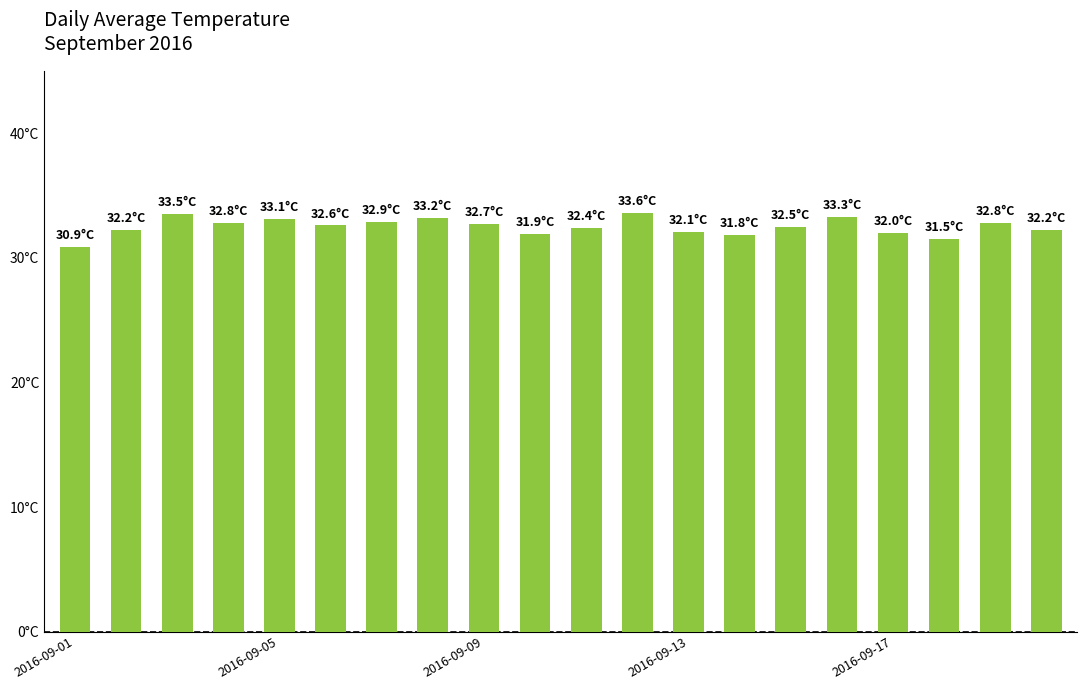

Does the chart contain any negative values?

No